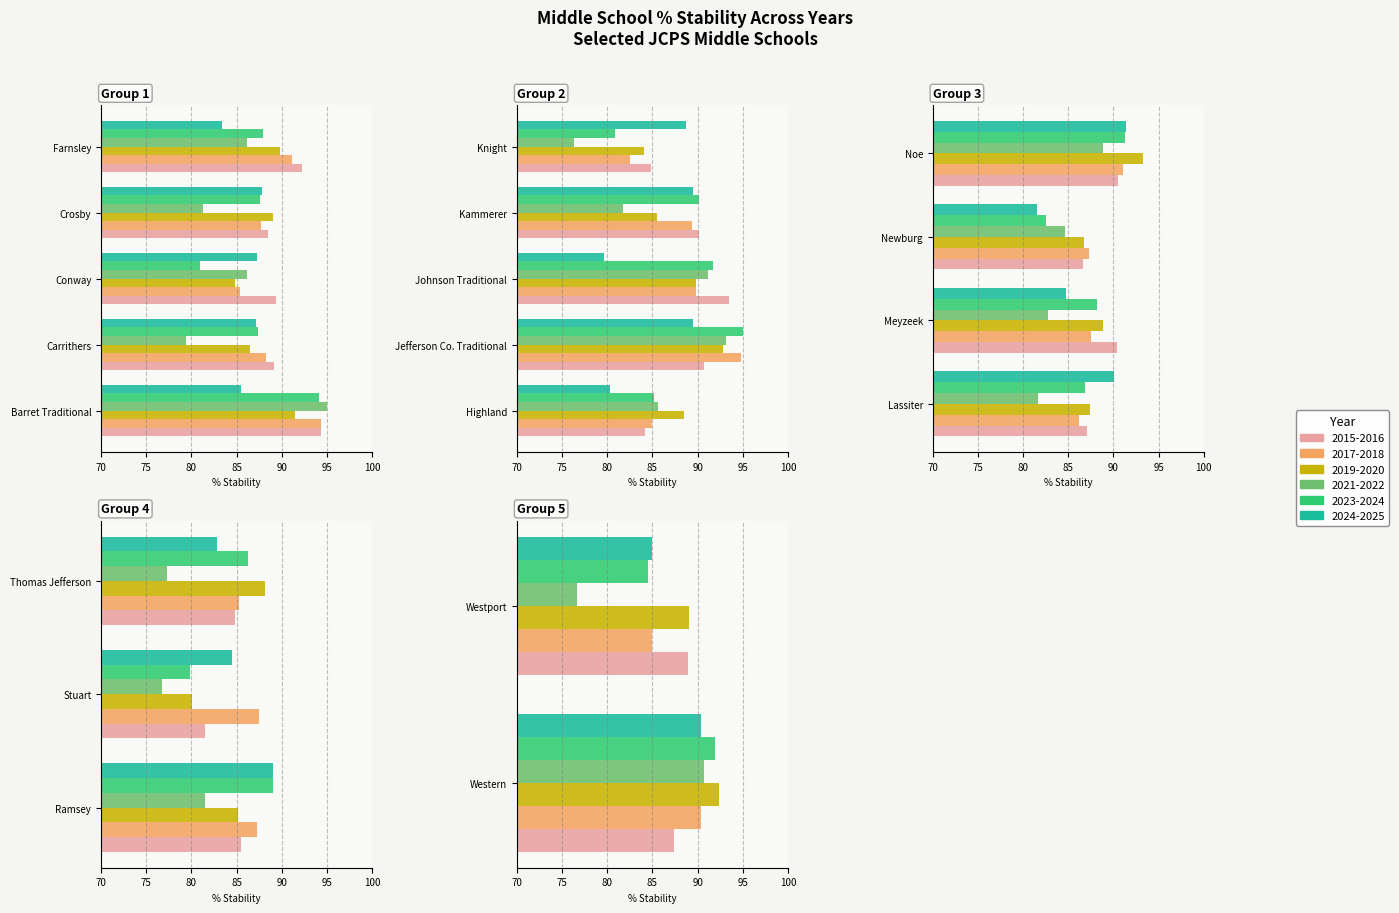

What is the value of the 2017-2018 bar at the 12th from the left?

87.5